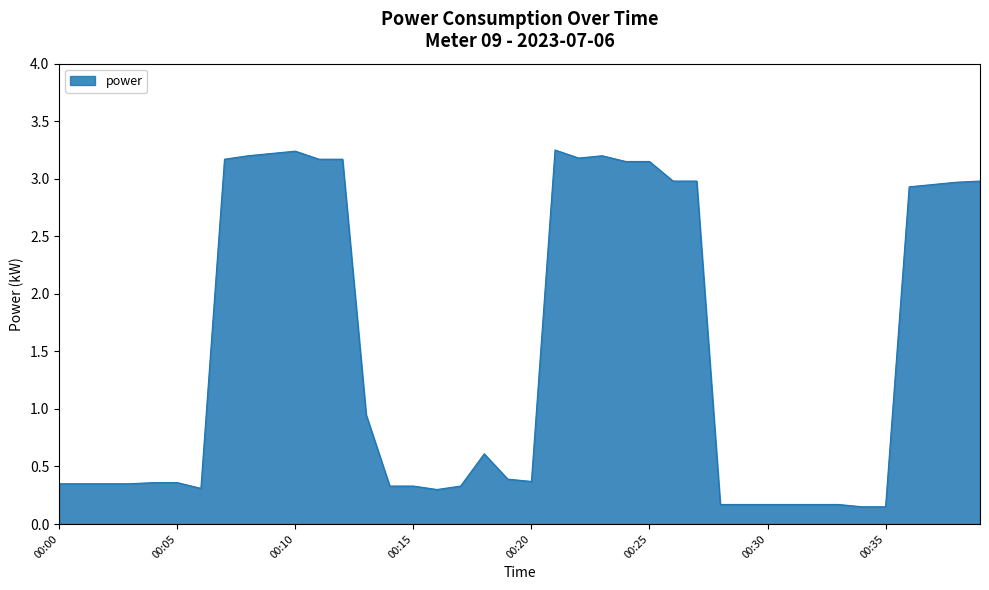

Which label corresponds to the largest value in the chart?

00:21